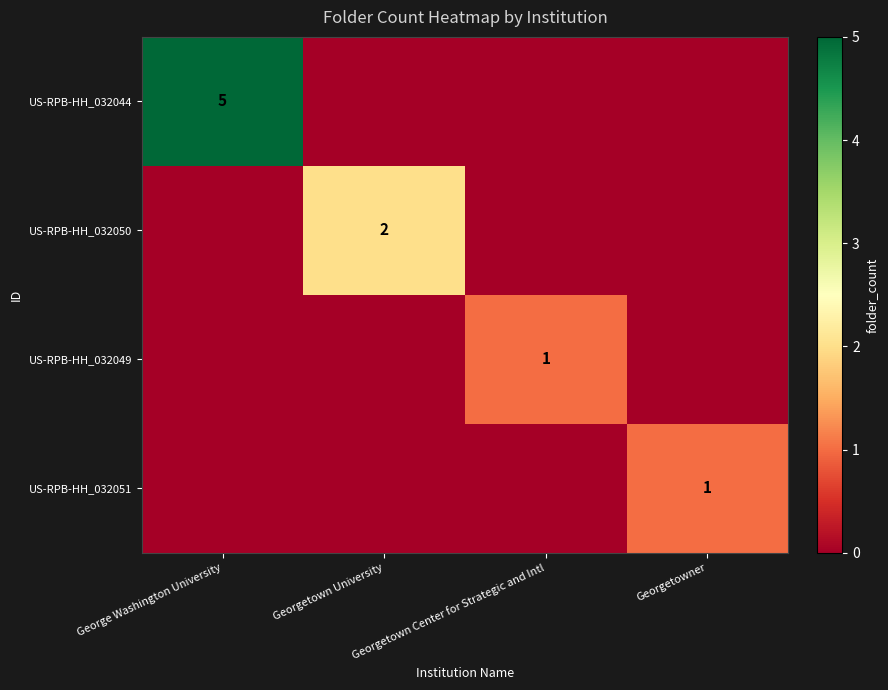

Which has a higher value, Georgetowner or Georgetown Center for Strategic and Intl?

Georgetowner